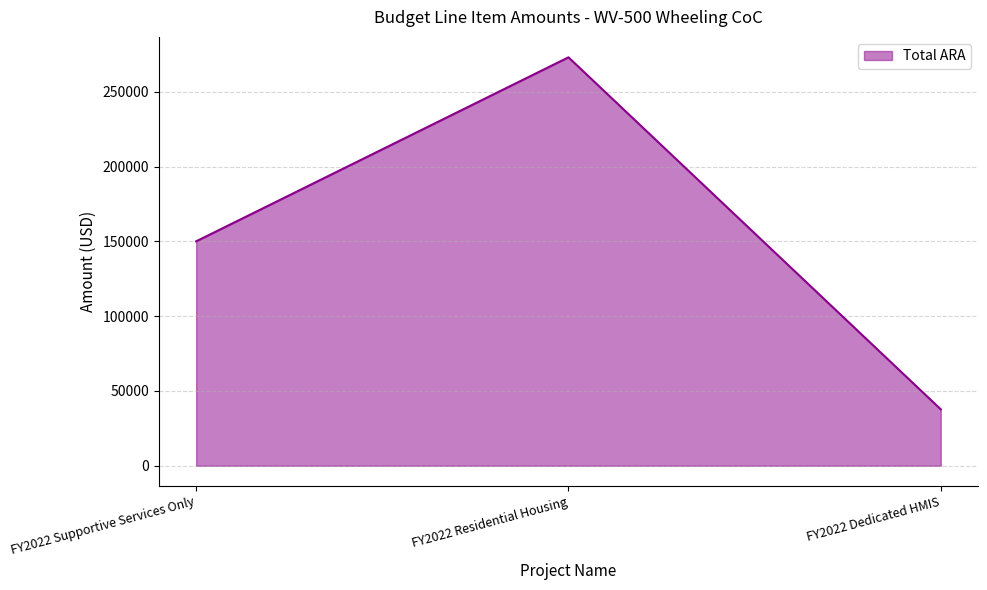

At which label is the value closest to 155378?

FY2022 Supportive Services Only